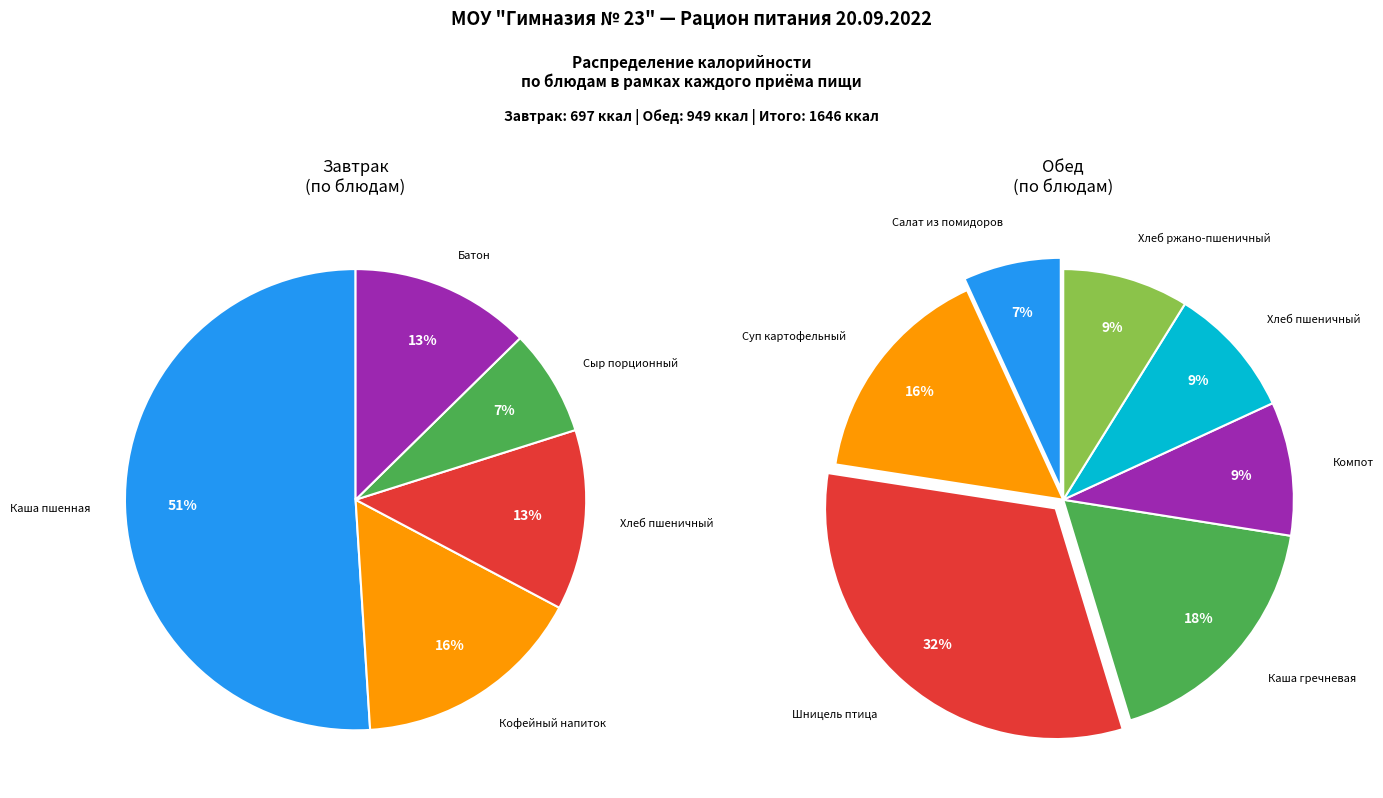

Rank the categories by value from highest to lowest.

Обед, Завтрак